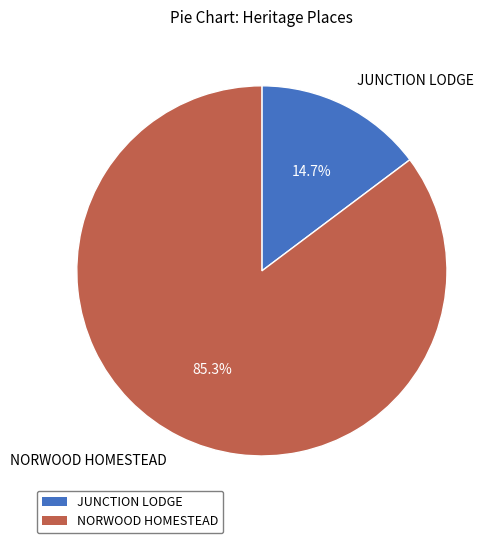

True or false: JUNCTION LODGE accounts for 15% of the total.

True